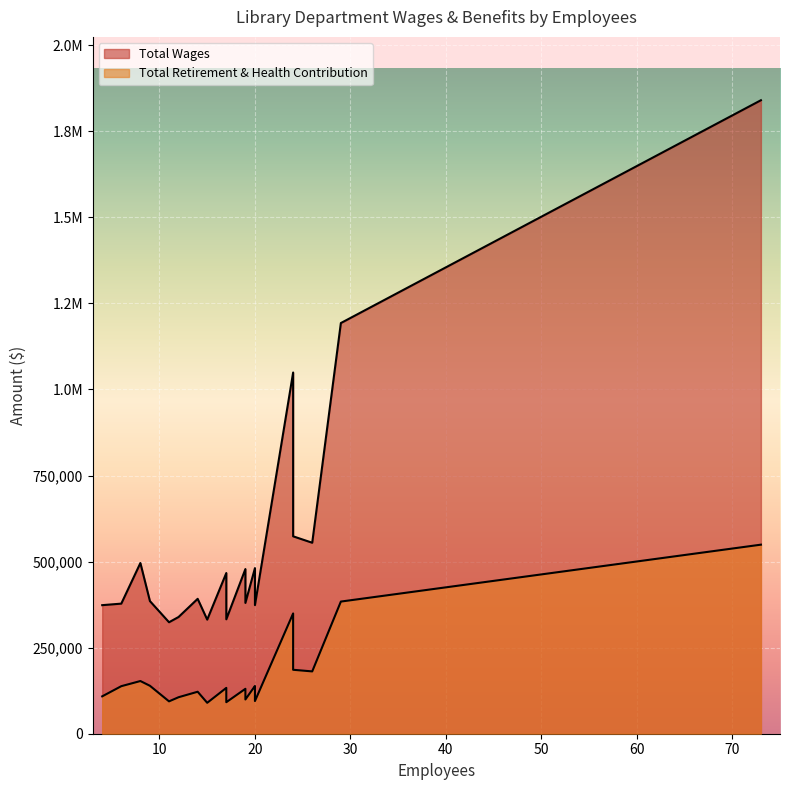

What is the average value of the Total Retirement & Health Contribution series?

171072